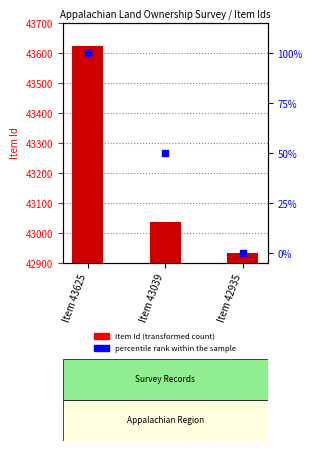

Which series reaches the minimum Y coordinate?

percentile rank within the sample